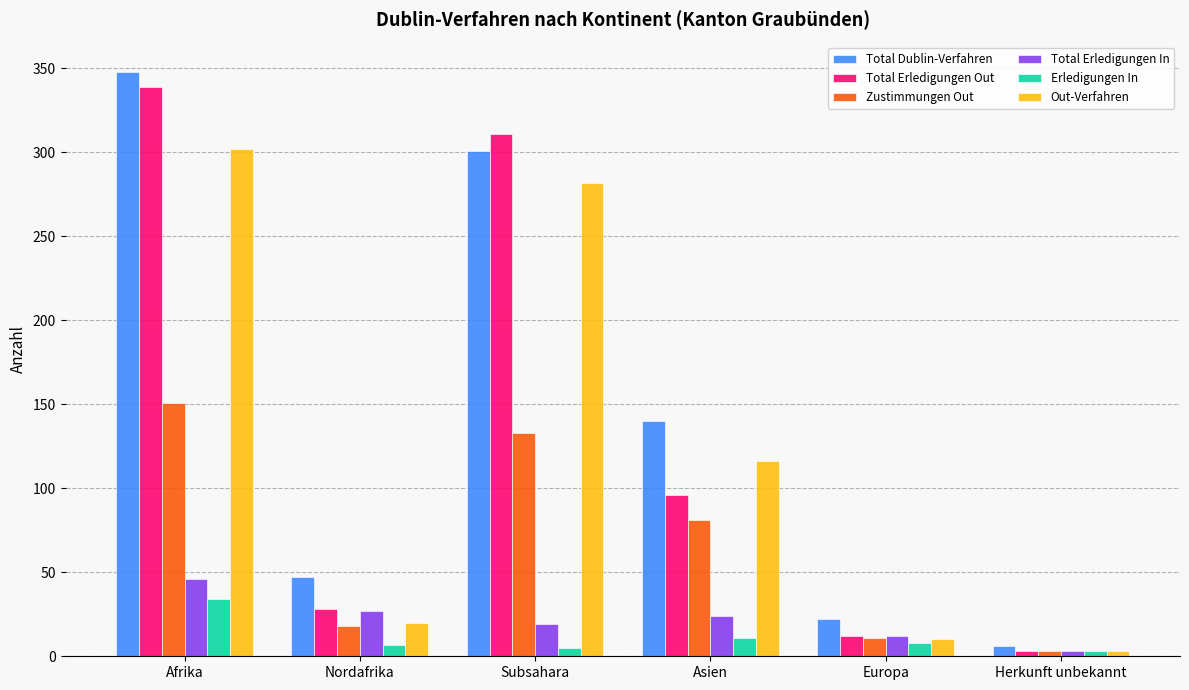

What is the difference between the highest and lowest values at Afrika?

314